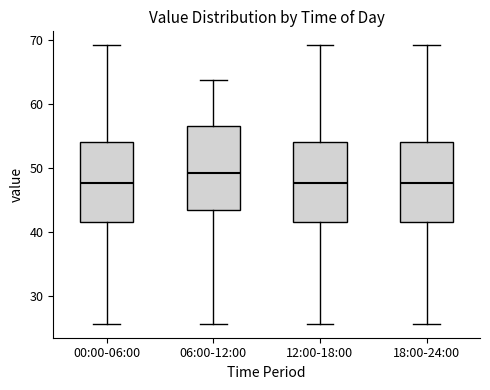

Where does the median line of the box for 12:00-18:00 sit on the y-axis? The values are not printed on the chart, so give them approximately, as read against the axis.

48